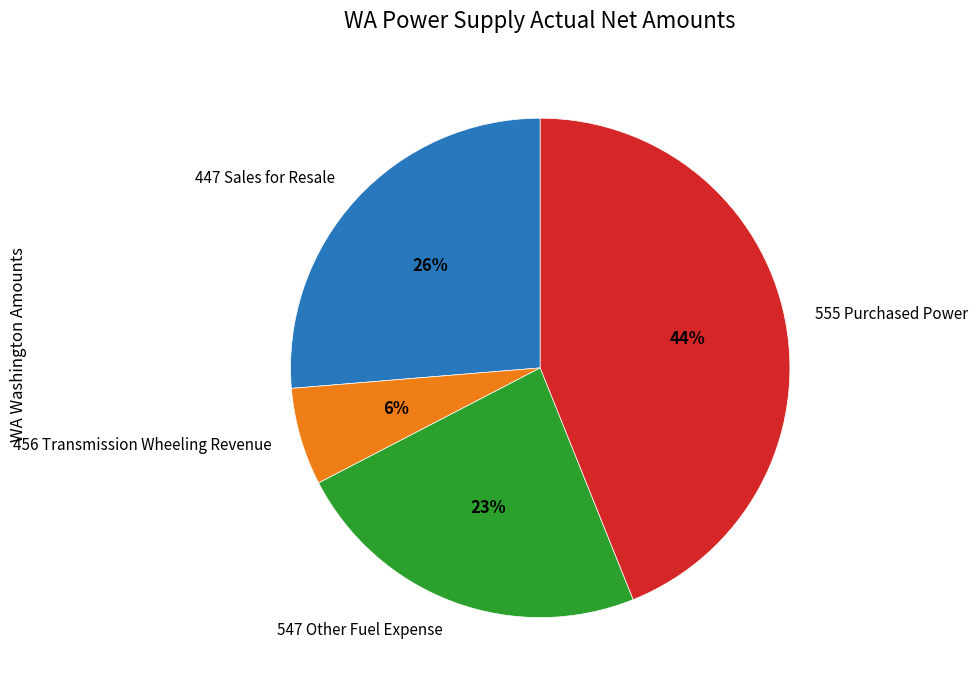

To the nearest percent, what is the difference between the 555 Purchased Power and 456 Transmission Wheeling Revenue slice percentages?

38%